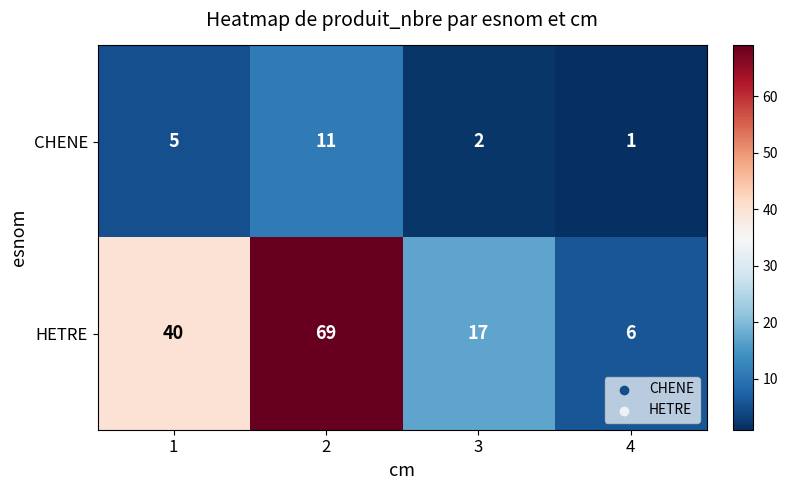

At how many categories does at least one series exceed 51?

1